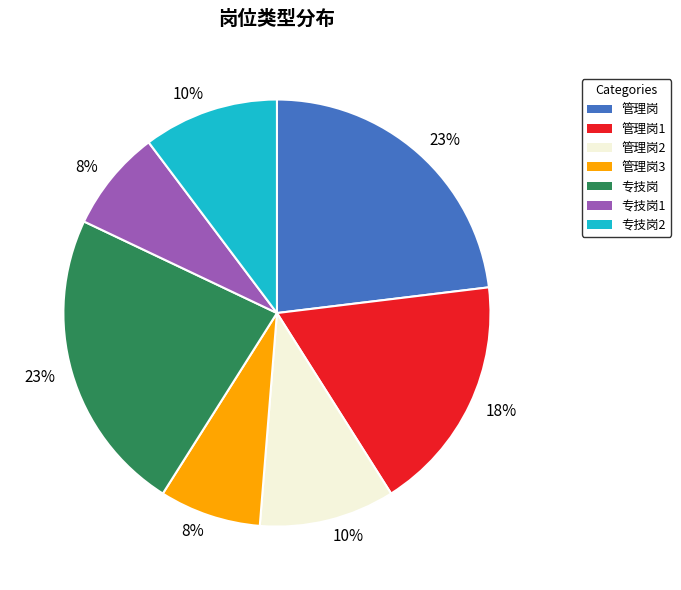

What percentage is the 专技岗2 slice, to the nearest percent?

10%